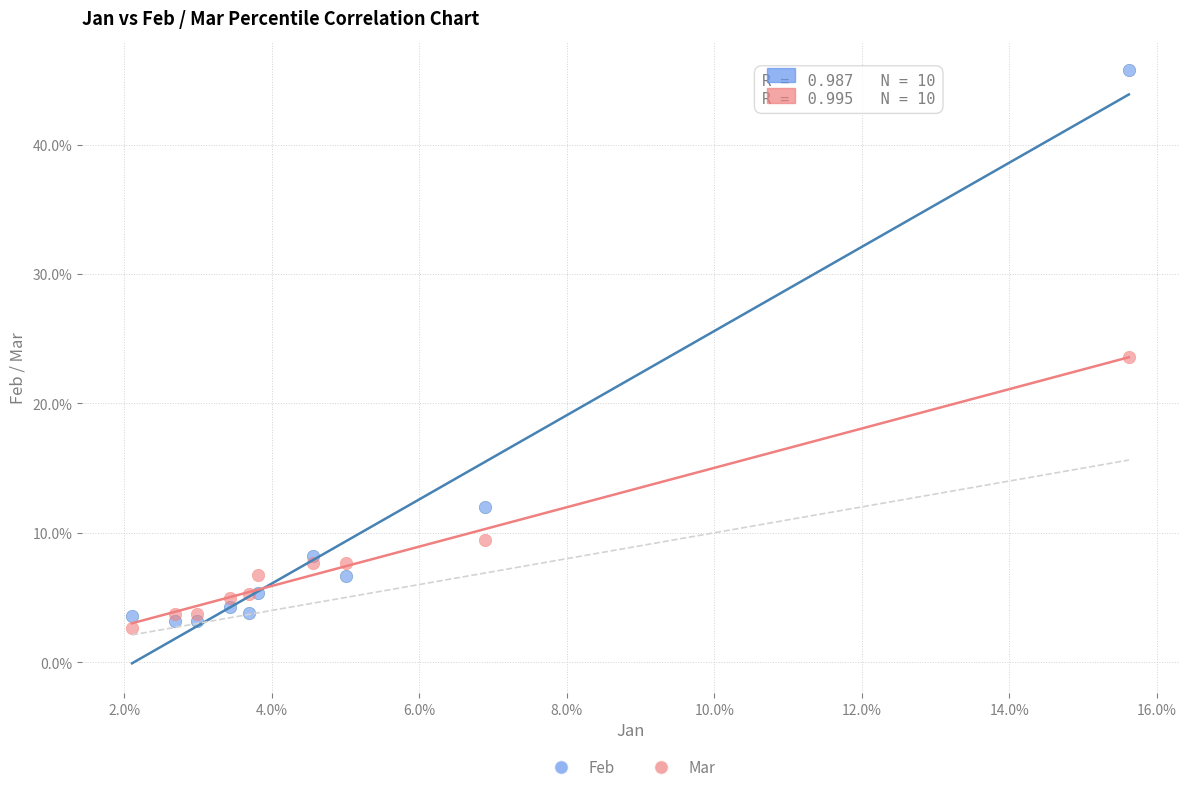

What are all the series names shown in the legend?

Feb, Mar